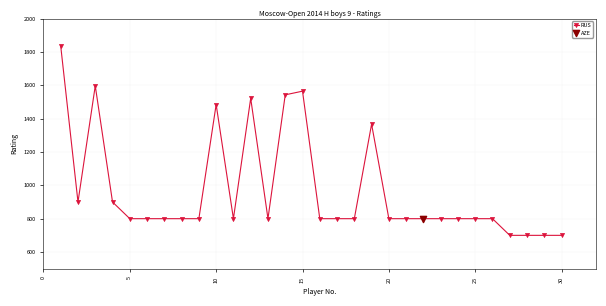

What is the greatest value displayed?

1836